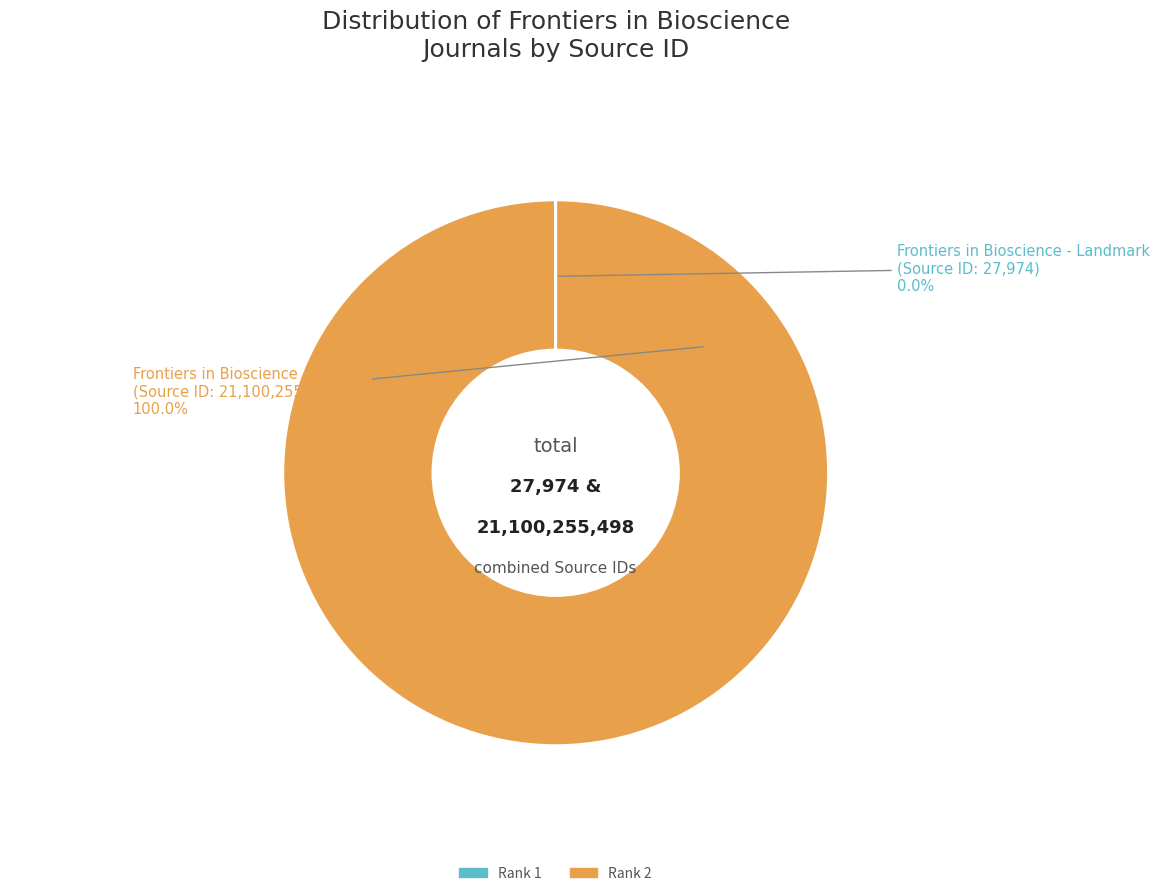

Which category has the biggest portion of the pie?

Rank 2